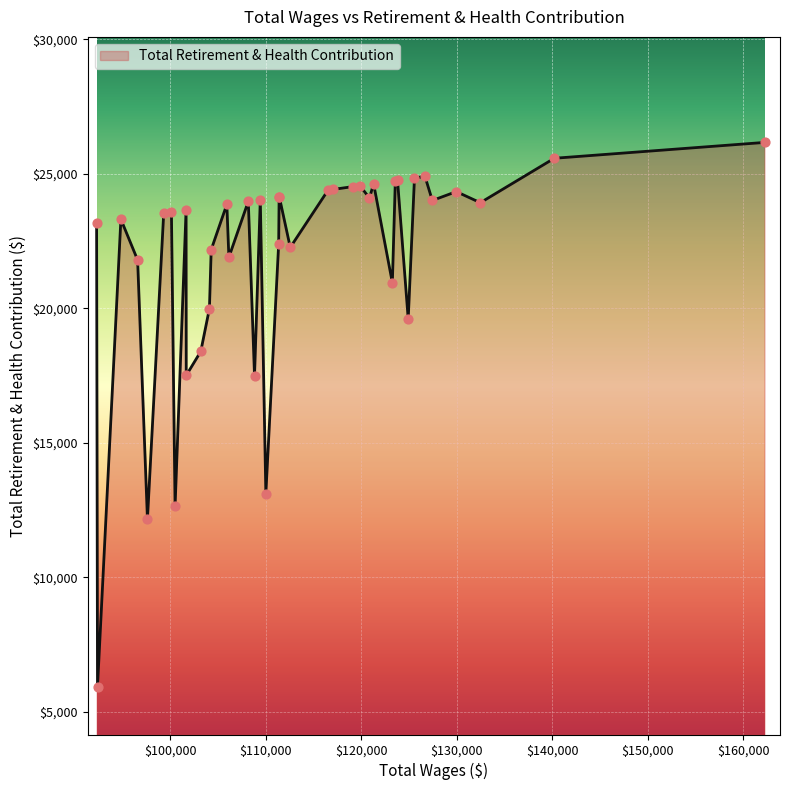

What is the minimum value shown in the chart?

5926